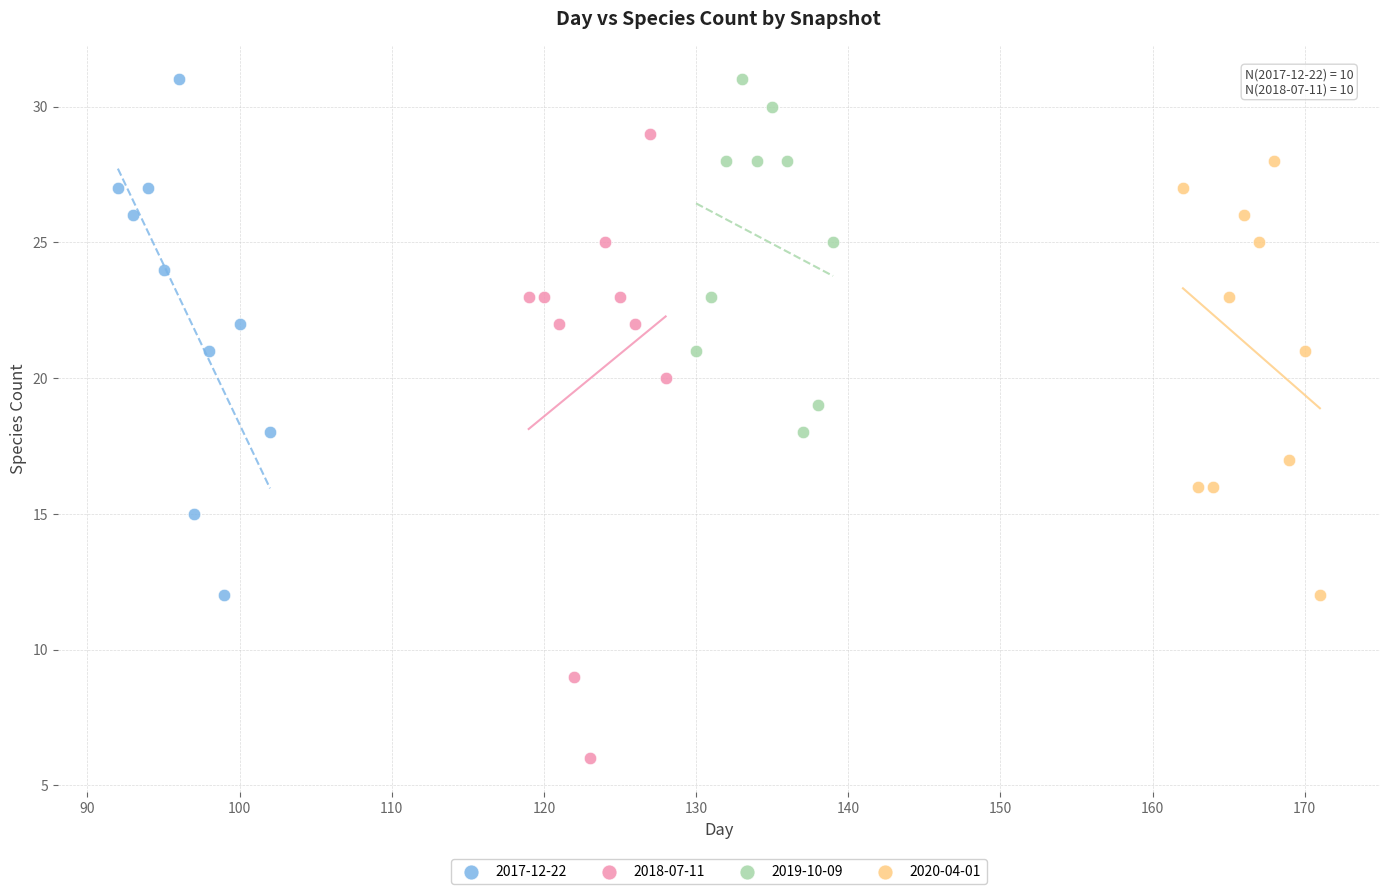

Which series contains the lowest Y value?

2018-07-11